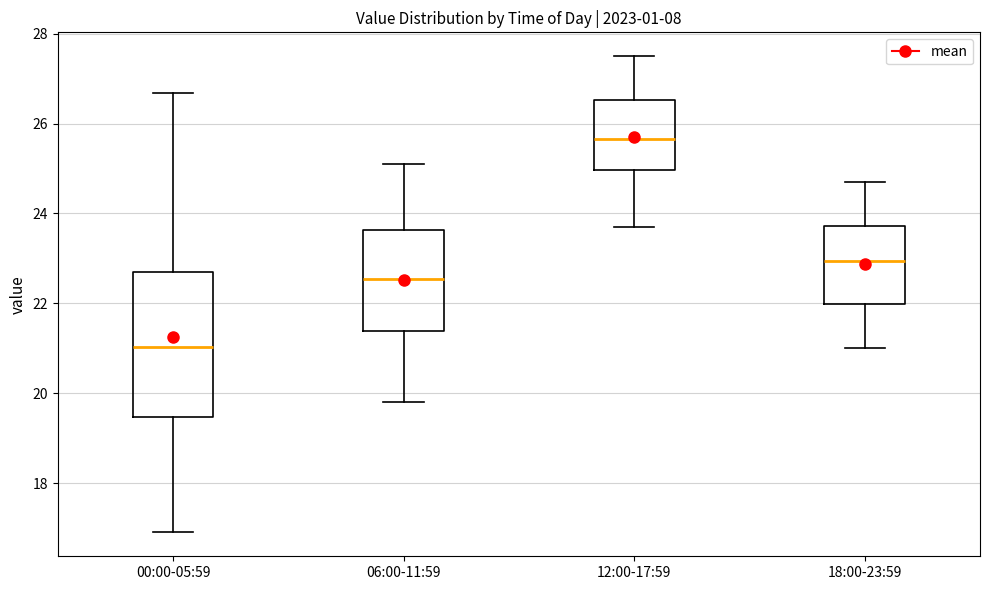

Which box has the lowest median line?

00:00-05:59